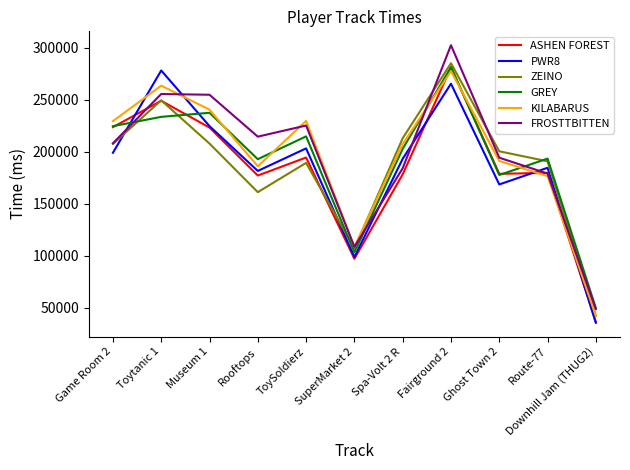

Which series ends up on top after the final intersection of PWR8 and ZEINO?

ZEINO